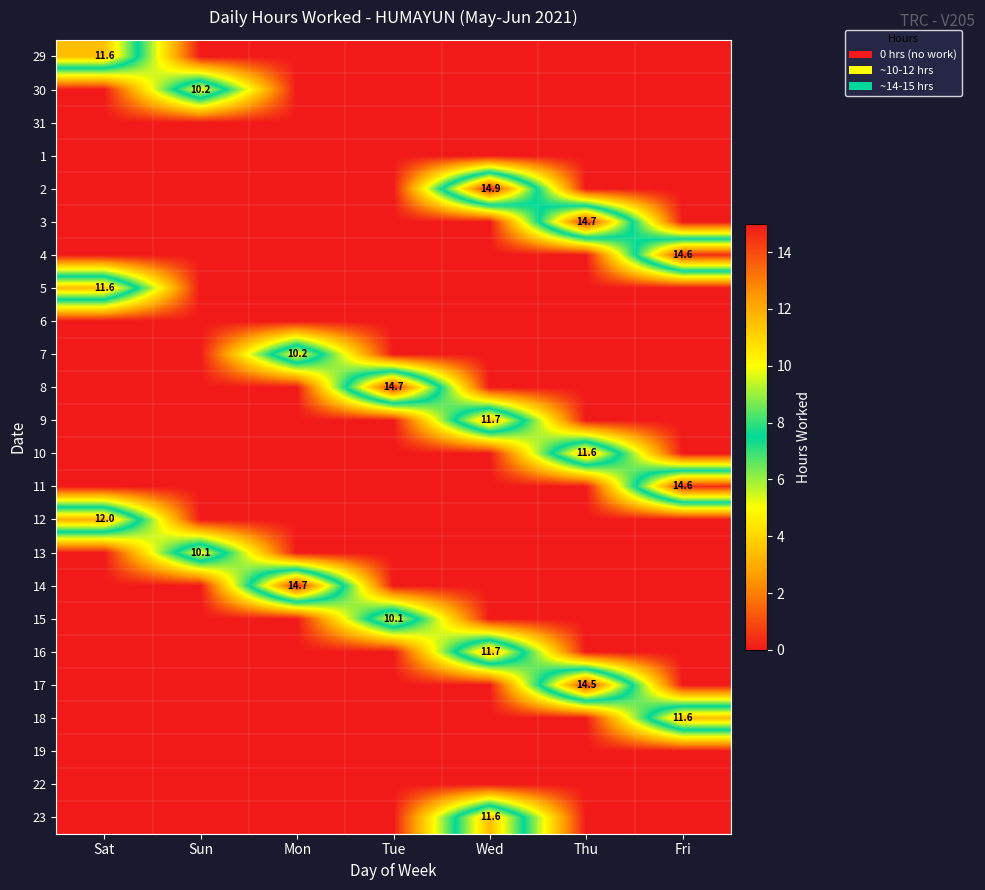

Is the value of 23 at Thu greater than the value of 16 at Wed?

No